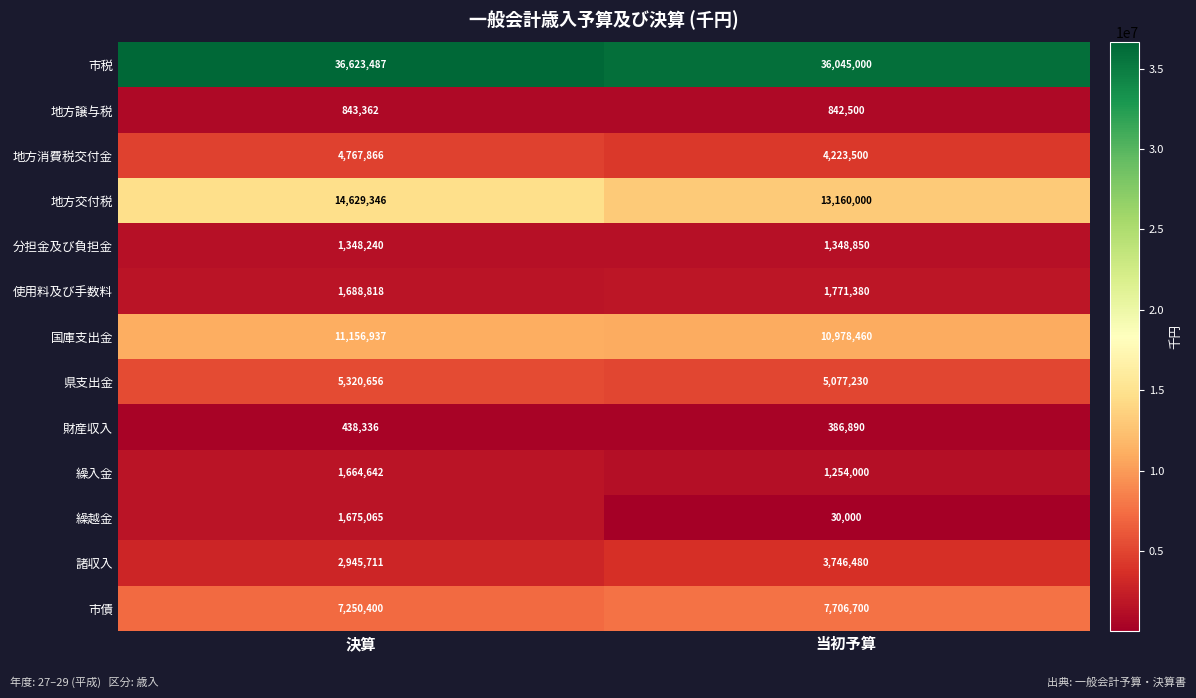

Reading left to right, transcribe all the data shown in this chart.

市税: 決算=36623487	当初予算=36045000
地方譲与税: 決算=843362	当初予算=842500
地方消費税交付金: 決算=4767866	当初予算=4223500
地方交付税: 決算=14629346	当初予算=13160000
分担金及び負担金: 決算=1348240	当初予算=1348850
使用料及び手数料: 決算=1688818	当初予算=1771380
国庫支出金: 決算=11156937	当初予算=10978460
県支出金: 決算=5320656	当初予算=5077230
財産収入: 決算=438336	当初予算=386890
繰入金: 決算=1664642	当初予算=1254000
繰越金: 決算=1675065	当初予算=30000
諸収入: 決算=2945711	当初予算=3746480
市債: 決算=7250400	当初予算=7706700